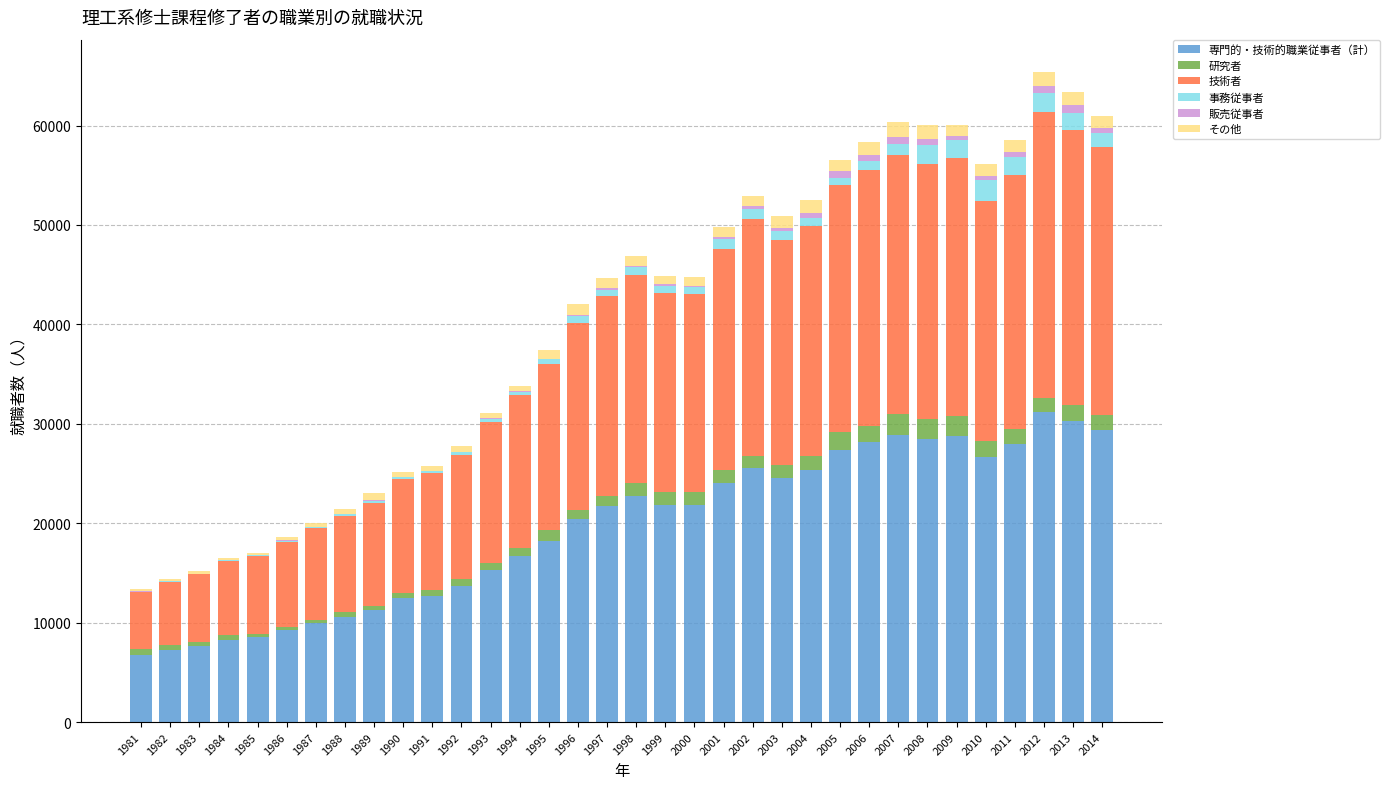

What is the maximum value for 専門的・技術的職業従事者（計）?

31231